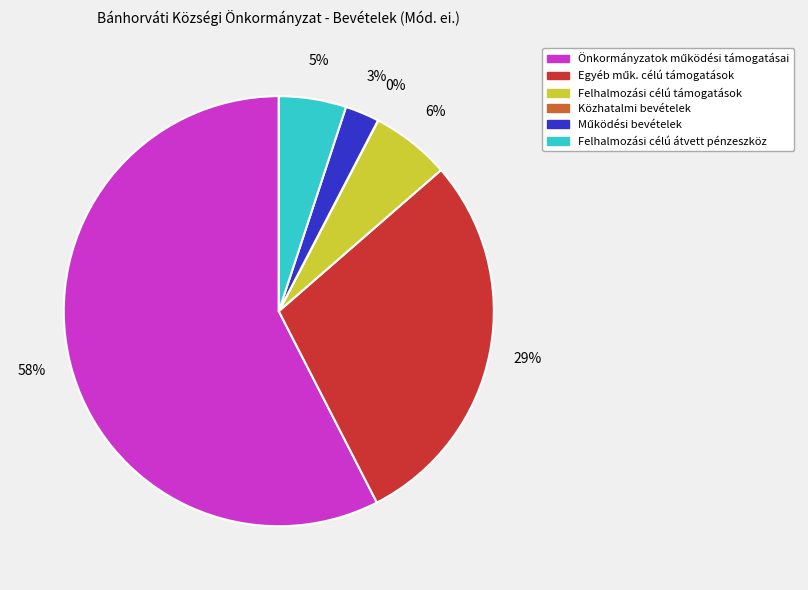

What percentage is the Felhalmozási célú átvett pénzeszköz slice, to the nearest percent?

5%